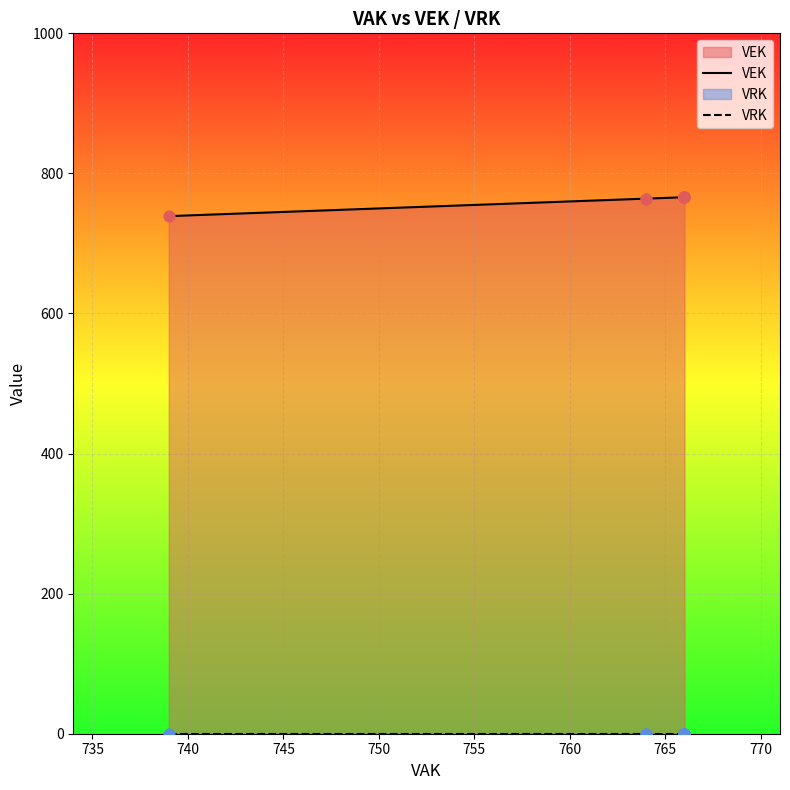

Which series reaches the minimum Y coordinate?

VRK